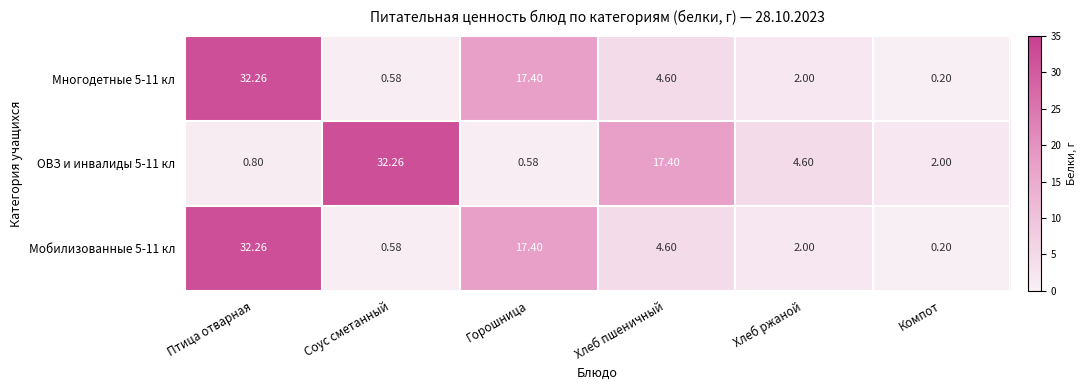

At which category is the sum across all series the highest?

Птица отварная